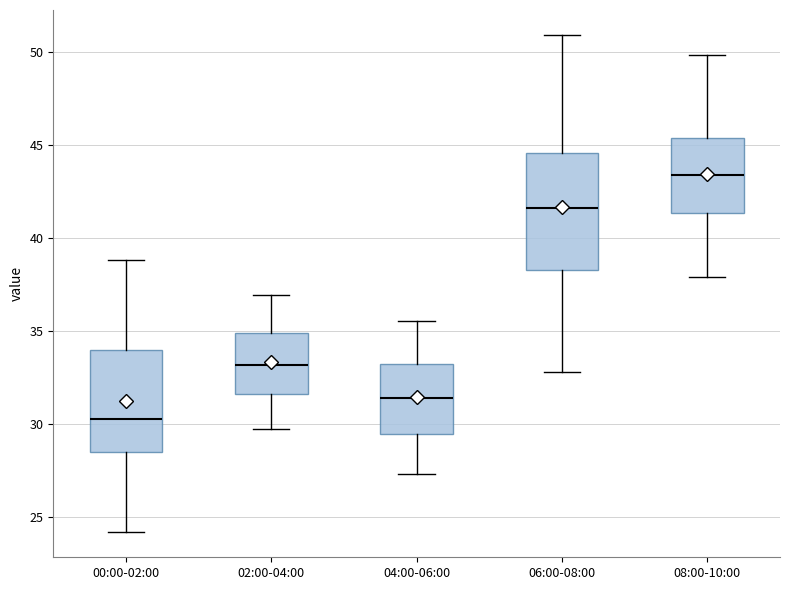

Reading left to right, read every box against the y-axis: the position of its median line, the range the box covers, and the ends of its whiskers. The values are not printed on the chart, so give them approximately, as read against the axis.

00:00-02:00: median 30.5, box 28.5 to 34.0, whiskers 24.0 to 39.0
02:00-04:00: median 33.0, box 31.5 to 35.0, whiskers 29.5 to 37.0
04:00-06:00: median 31.5, box 29.5 to 33.0, whiskers 27.5 to 35.5
06:00-08:00: median 41.5, box 38.5 to 44.5, whiskers 33.0 to 51.0
08:00-10:00: median 43.5, box 41.5 to 45.5, whiskers 38.0 to 50.0